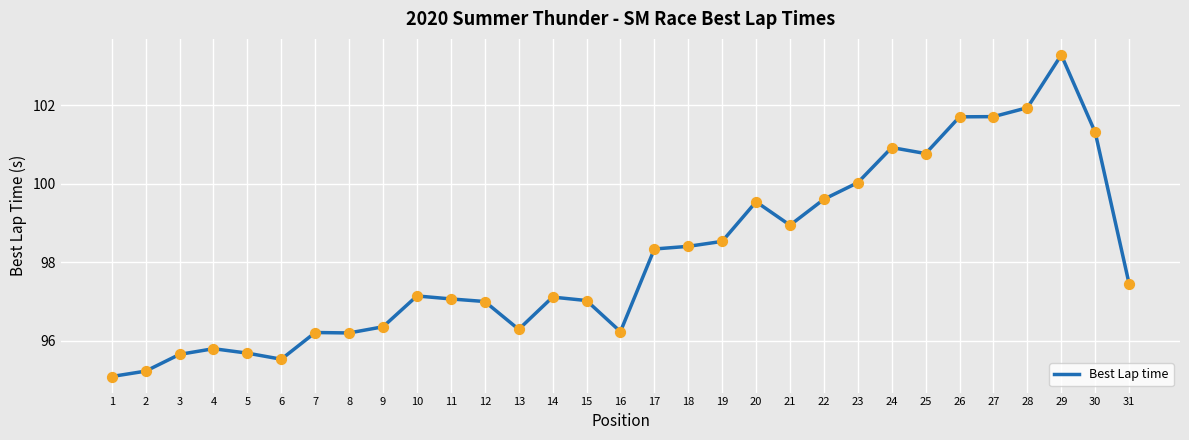

Approximately how many times larger is the value at 1 compared to 29?

0.9